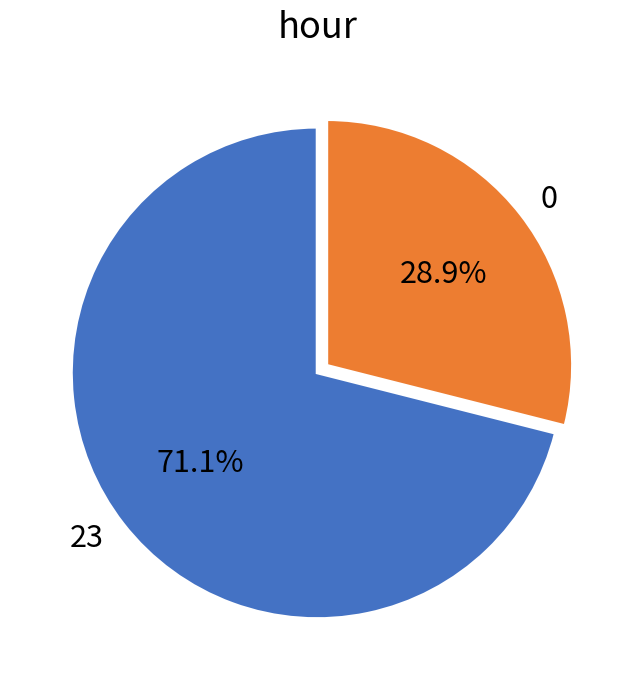

To the nearest percent, what portion does 0 represent?

29%